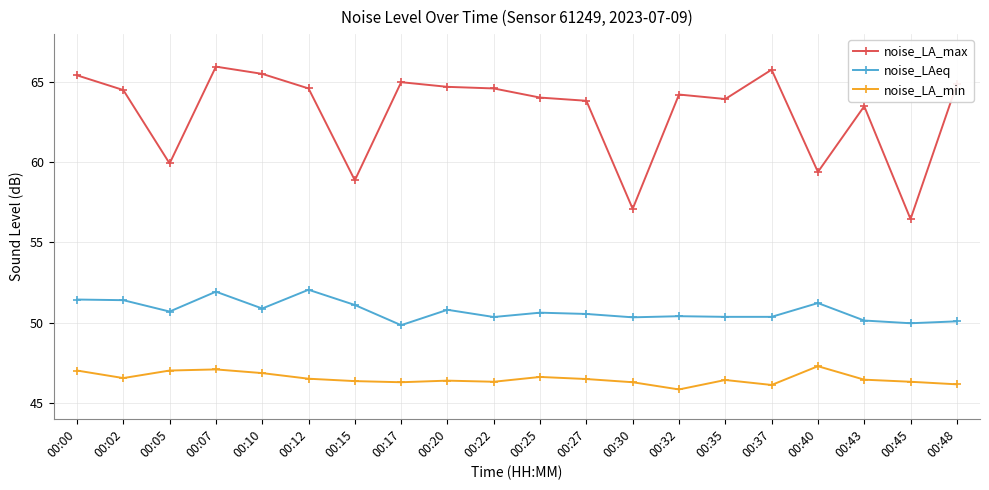

What is the spread (max minus min) of values at 00:15?

12.5